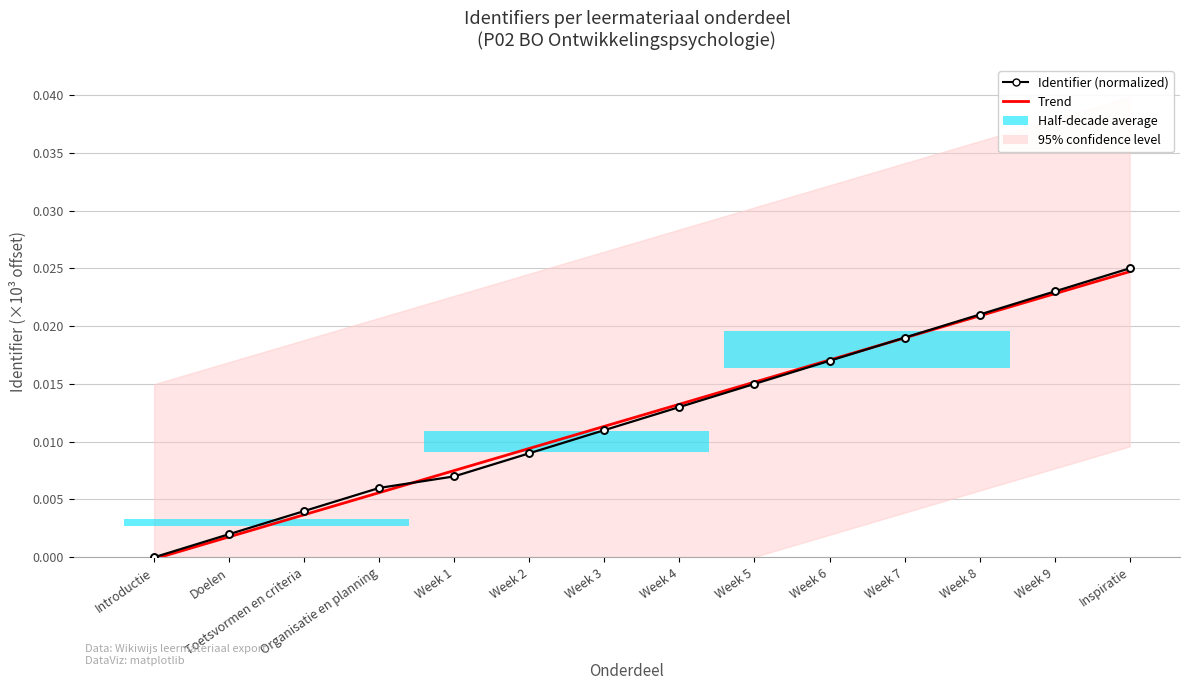

True or false: Identifier (normalized) and Trend intersect in this chart.

True